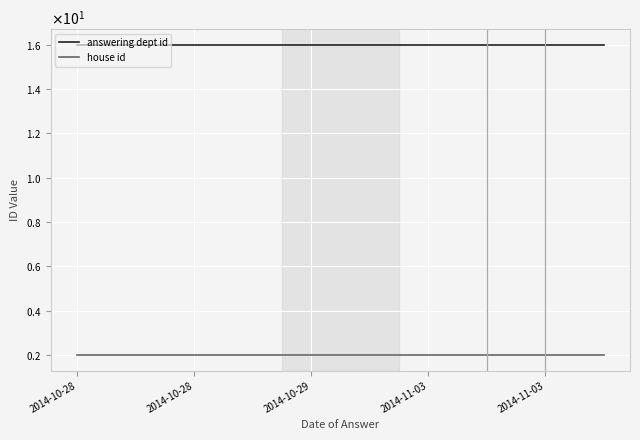

True or false: answering dept id has more than 0 points higher than both neighbors.

False